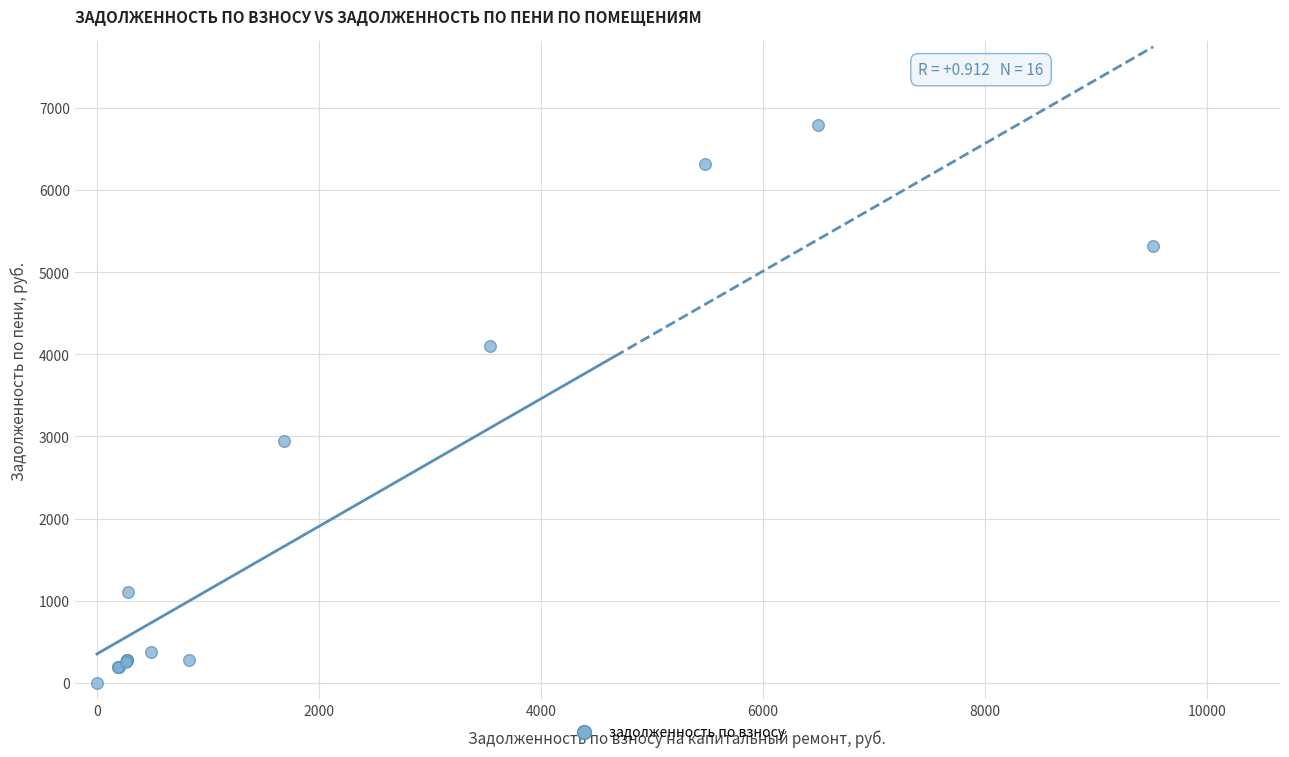

What Y value in the scatter plot is closest to 3394?

2949.3